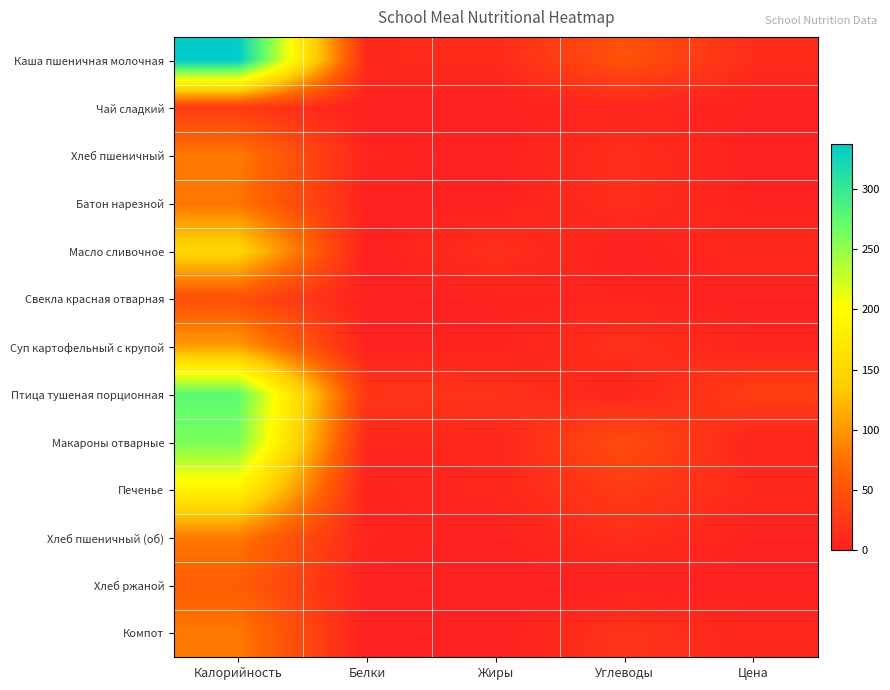

Between Жиры and Углеводы, which is larger?

Углеводы